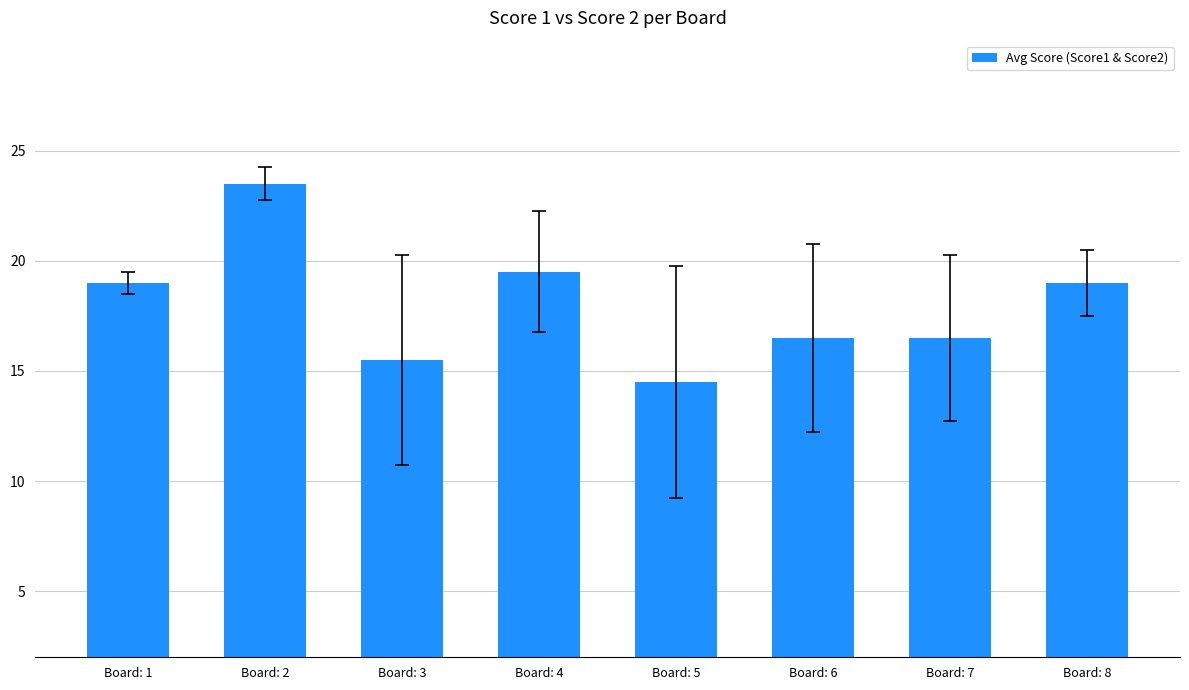

Is it true that the value at Board: 3 is 25.2?

False